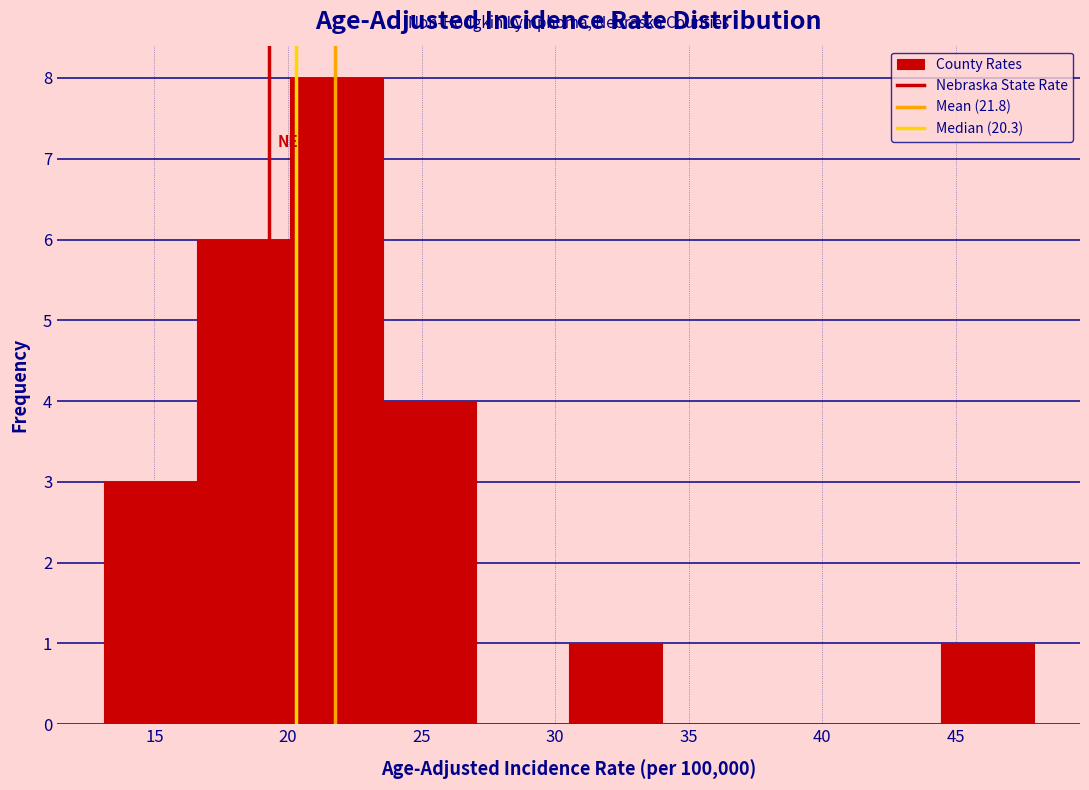

Reading left to right, transcribe this chart: for each bar, give the range it covers on the x-axis and its height. Neither the bar edges nor the heights are printed on the chart, so give them approximately, as read against the axes.

13.0 to 16.5: 3
16.5 to 20.0: 6
20.0 to 23.5: 8
23.5 to 27.0: 4
27.0 to 30.5: 0
30.5 to 34.0: 1
34.0 to 37.5: 0
37.5 to 41.0: 0
41.0 to 44.5: 0
44.5 to 48.0: 1